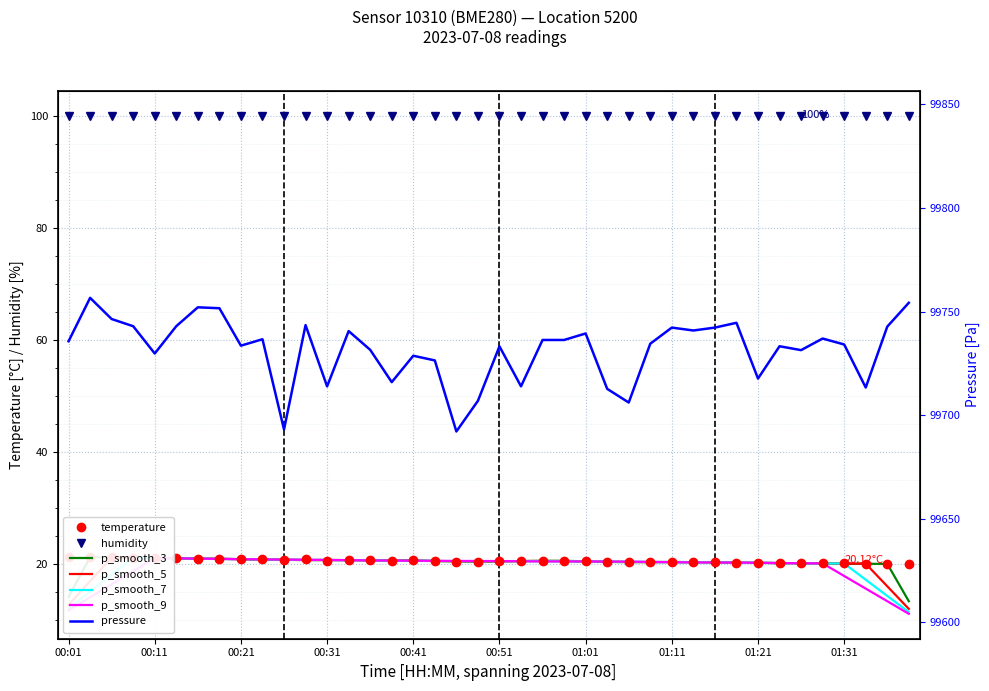

Which series has the largest range (max minus min)?

pressure